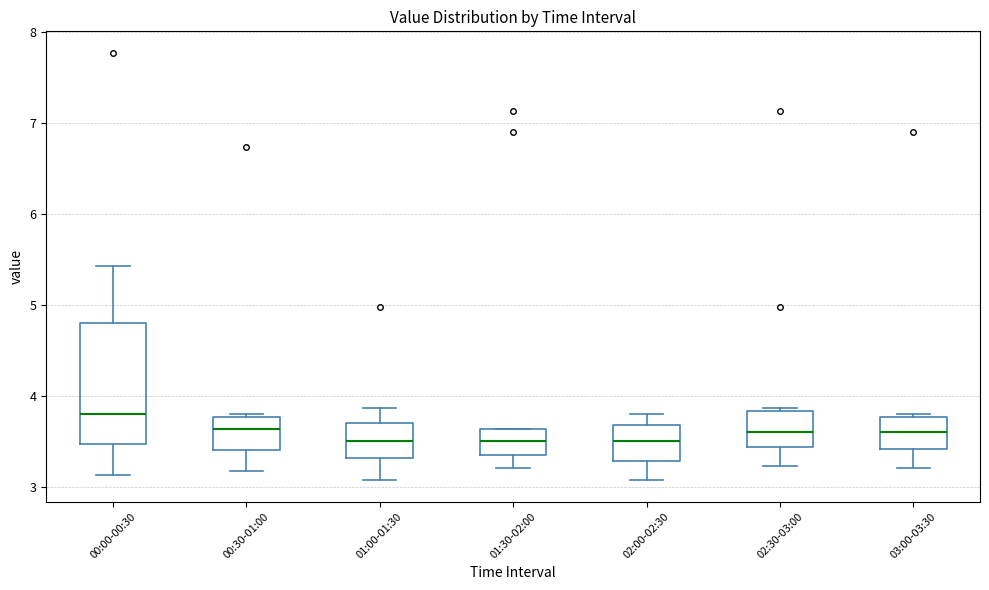

Which box has the highest median line?

00:00-00:30